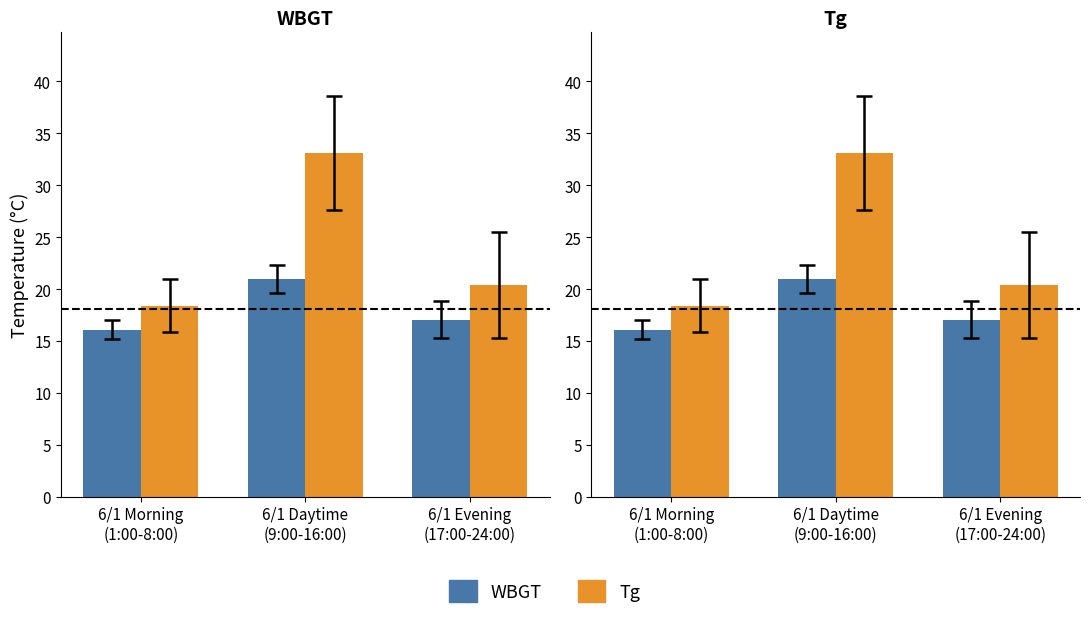

Which series has the largest total across all categories?

Tg